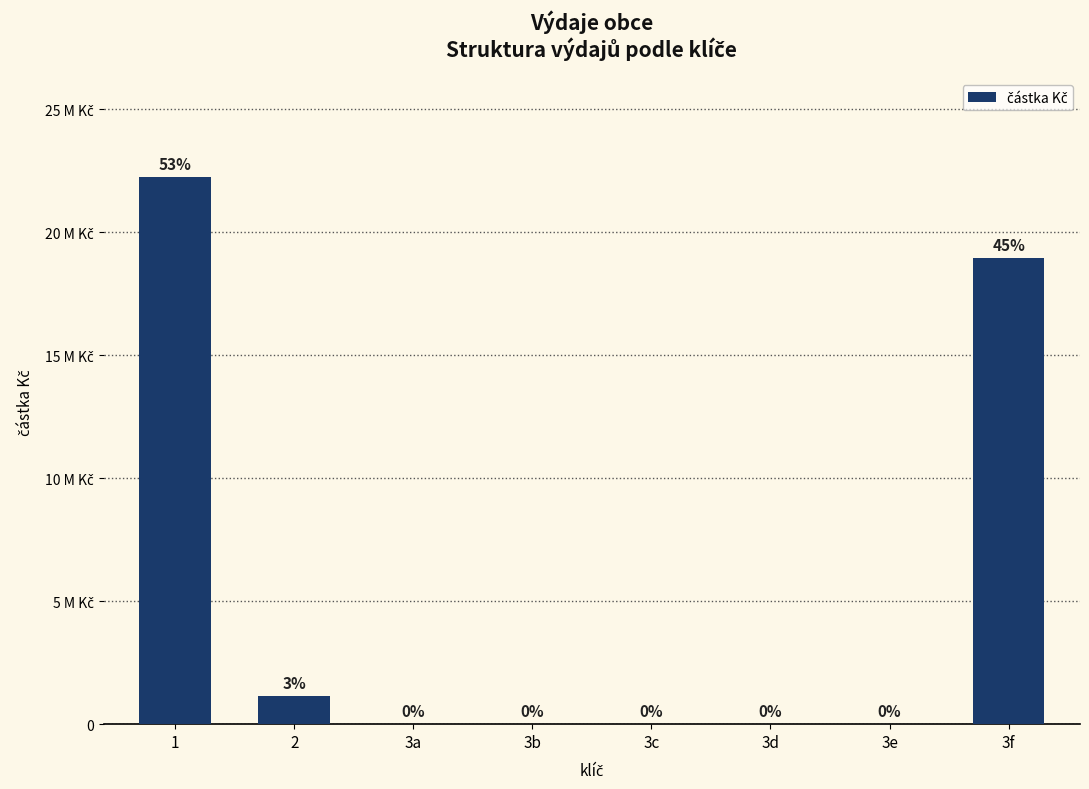

What is the label of the 1st bar from the left?

1